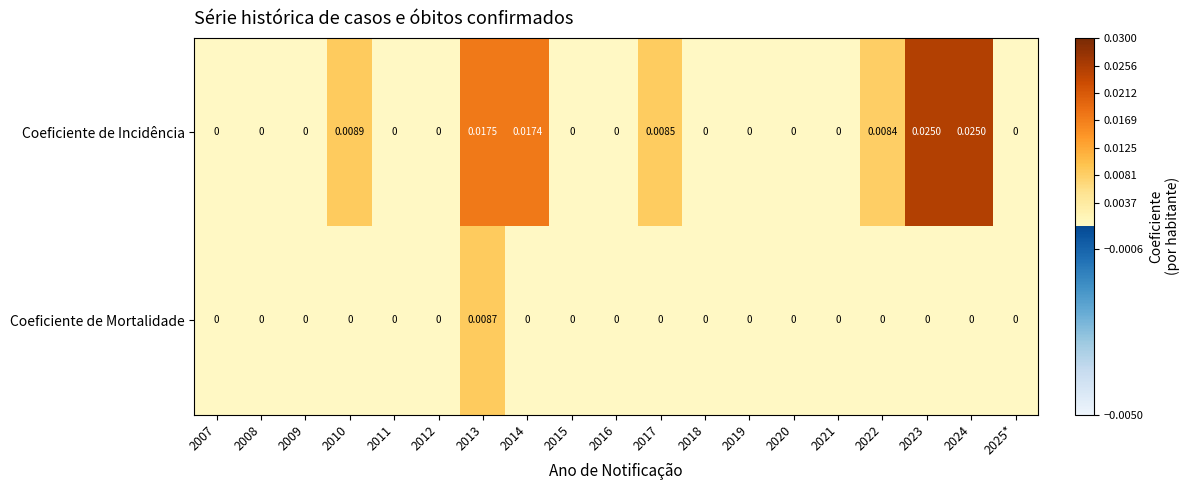

List the series in order of their overall mean, lowest first.

Coeficiente de Mortalidade, Coeficiente de Incidência